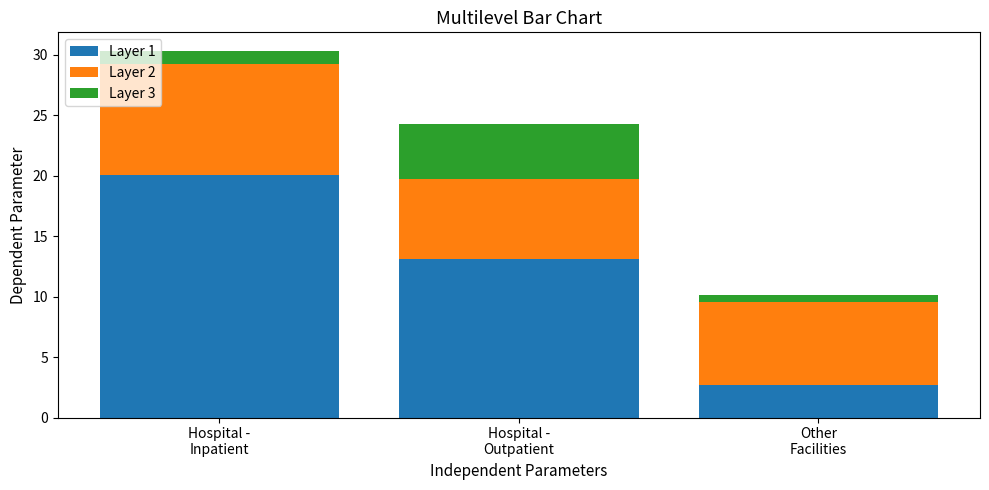

What is the minimum value for Layer 1?

2.7